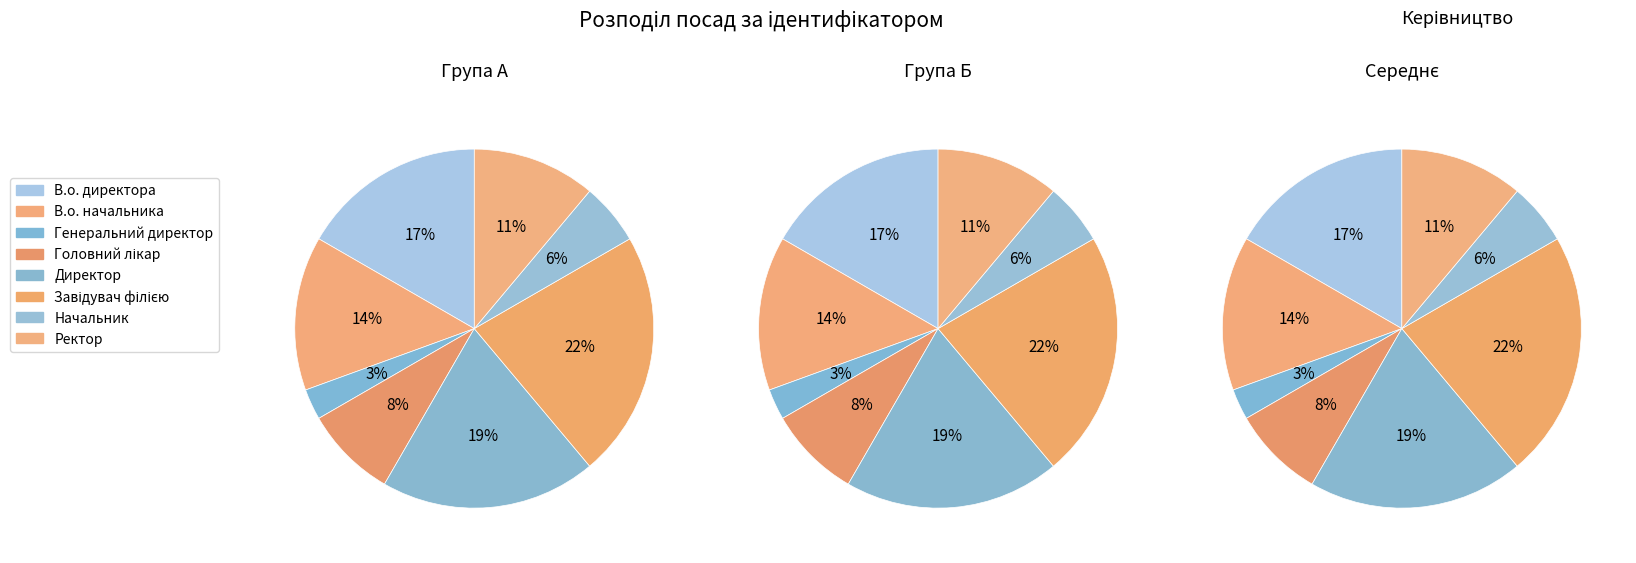

How many segments does this pie chart have?

8